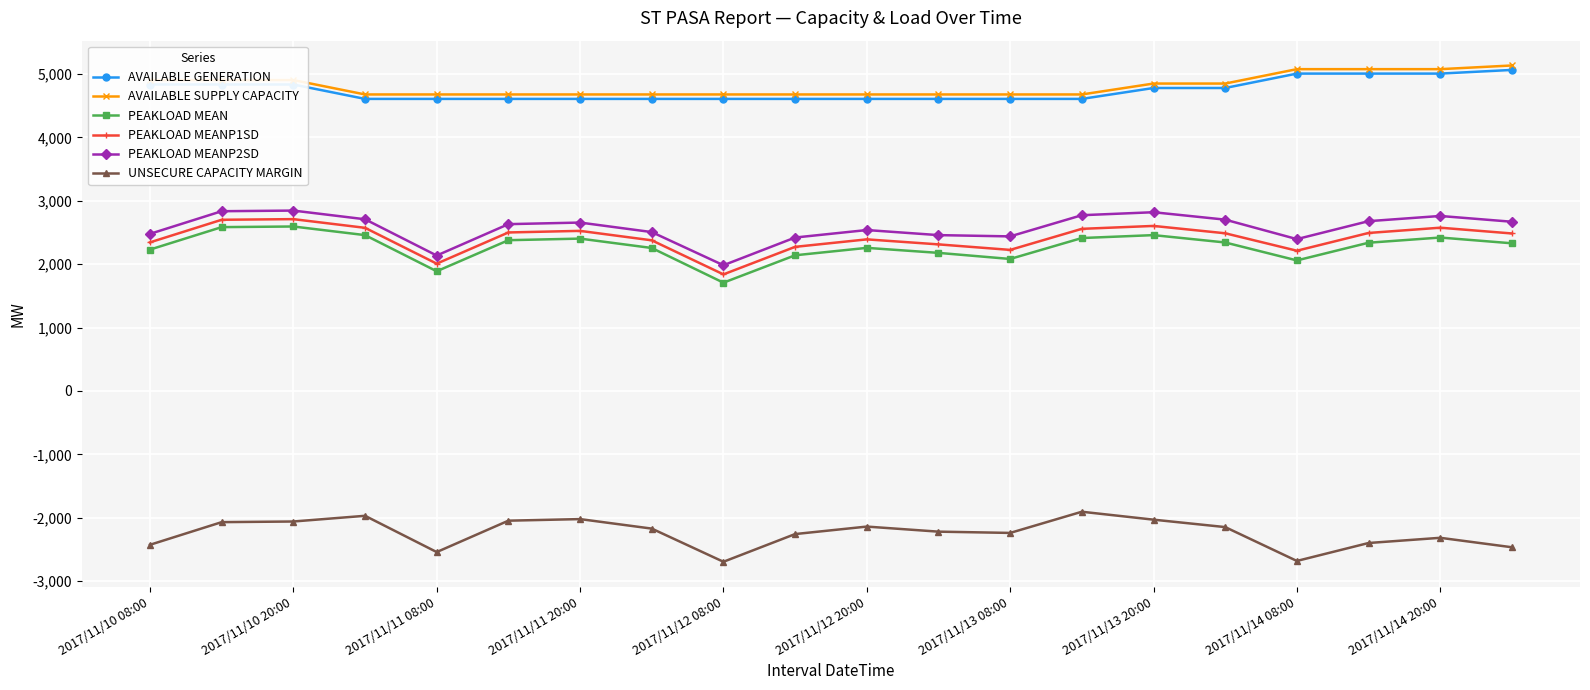

What is the minimum value for PEAKLOAD MEANP2SD?

1983